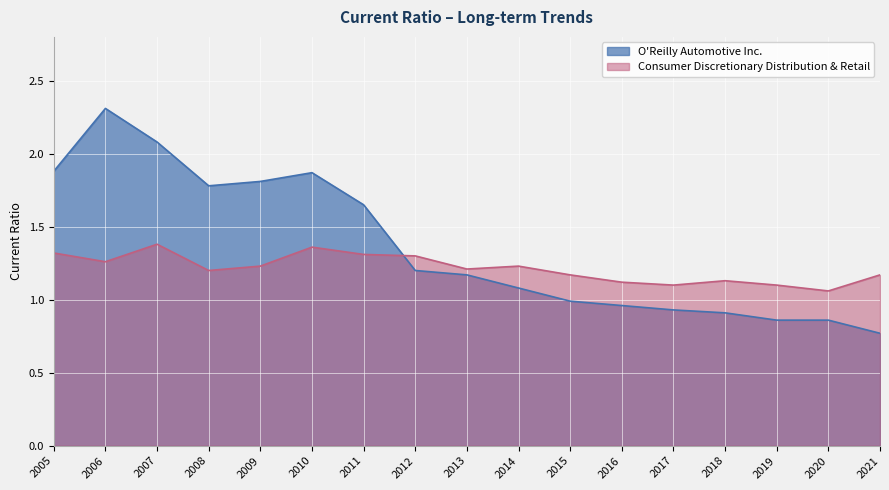

What value does the Consumer Discretionary Distribution & Retail series have at 2009?

1.2